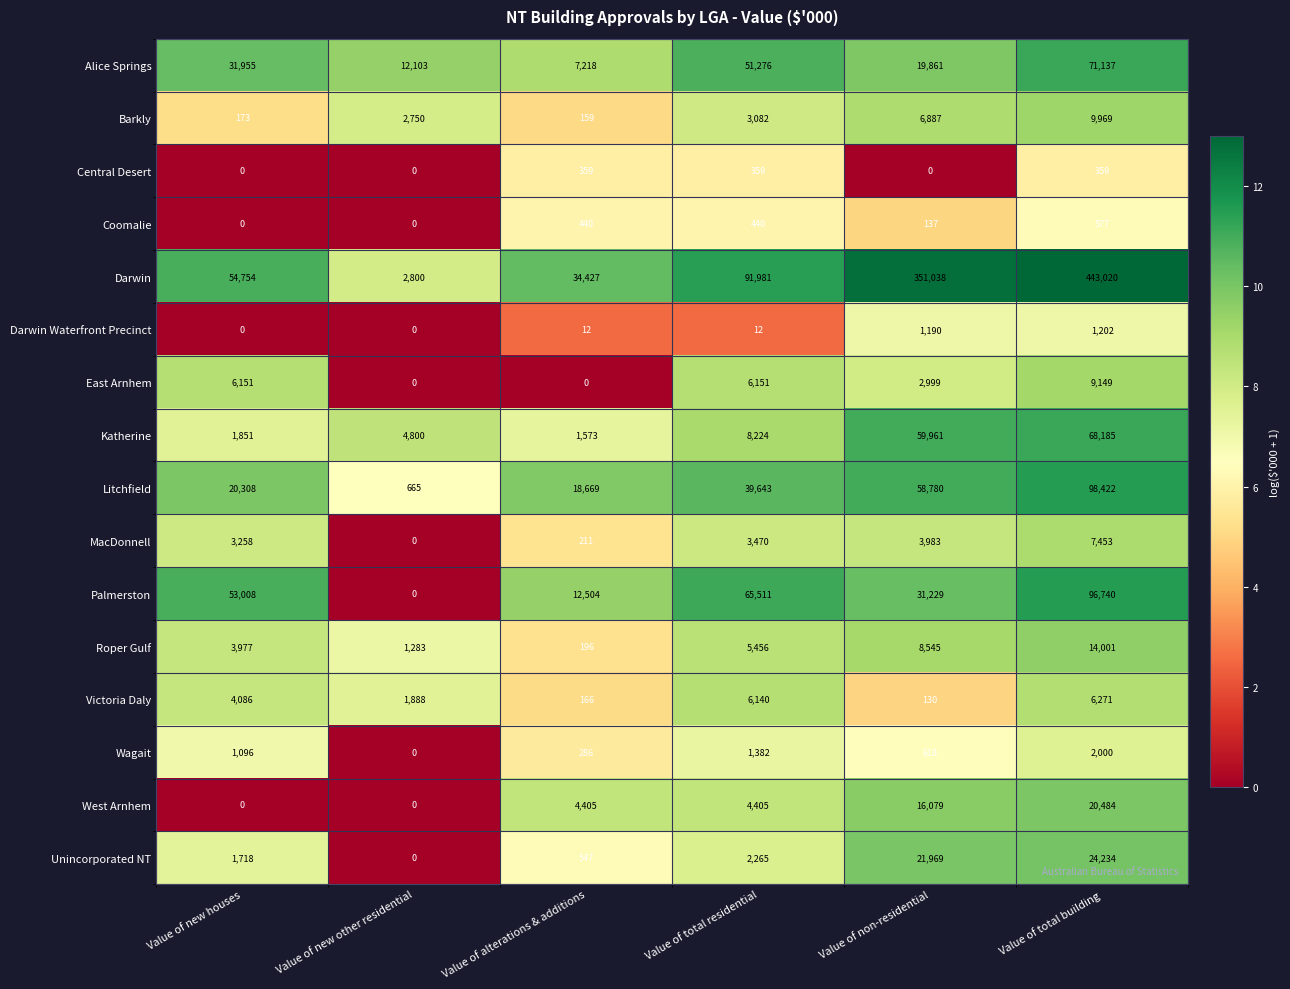

At which label does Katherine reach its minimum?

Value of alterations & additions